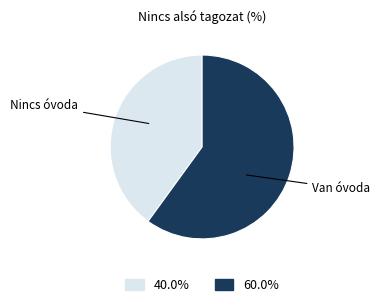

Is there a majority slice in this chart?

Yes